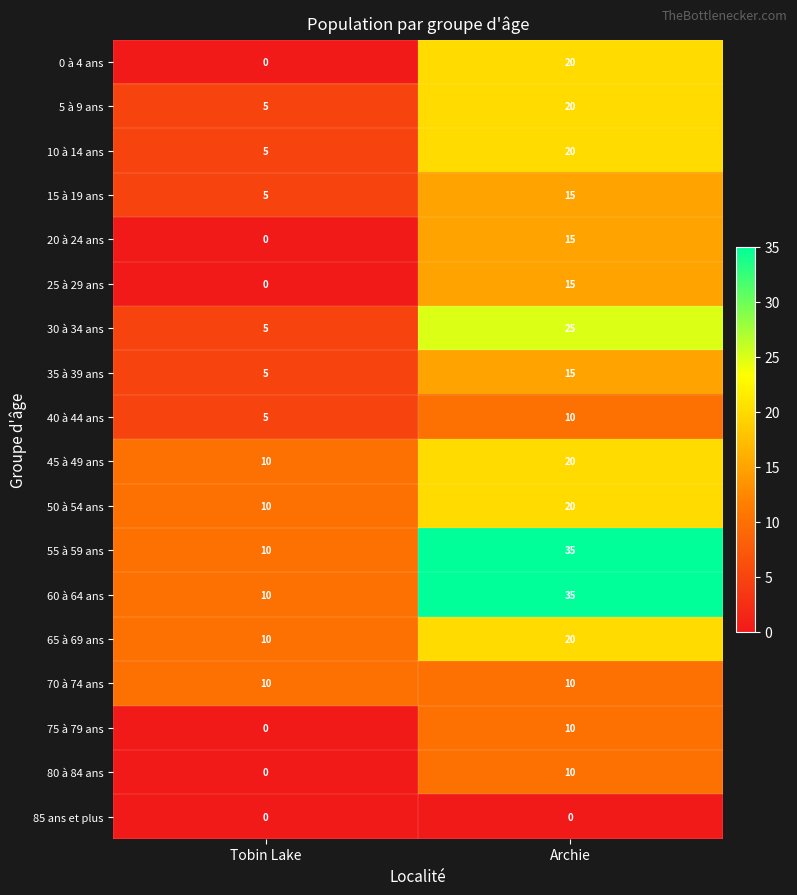

The 70 à 74 ans series shows 15 at Archie. True or false?

False